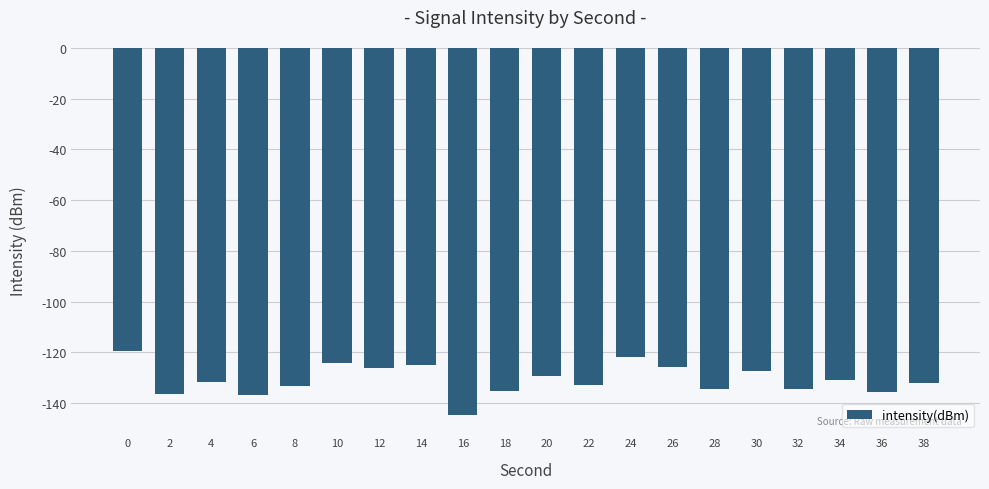

At which category does the chart reach its minimum across all series?

16